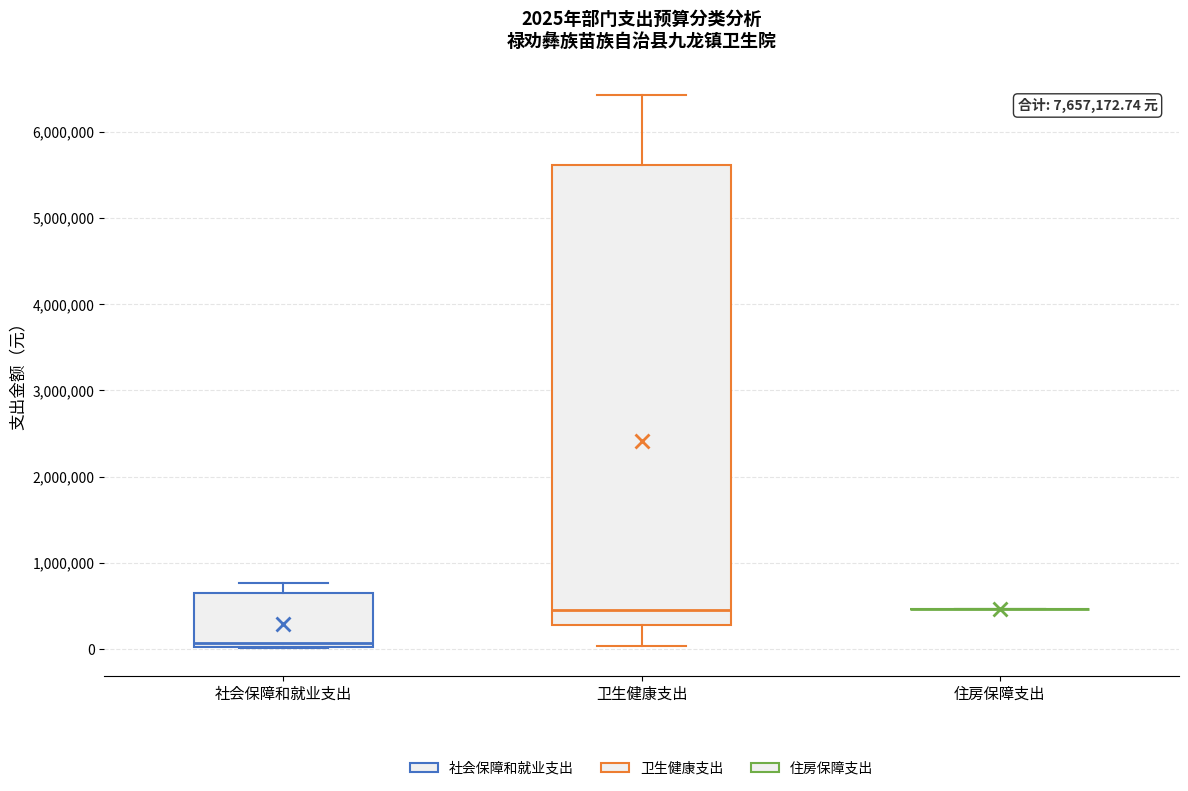

Comparing the boxes themselves (not the whiskers), which one is the tallest?

卫生健康支出